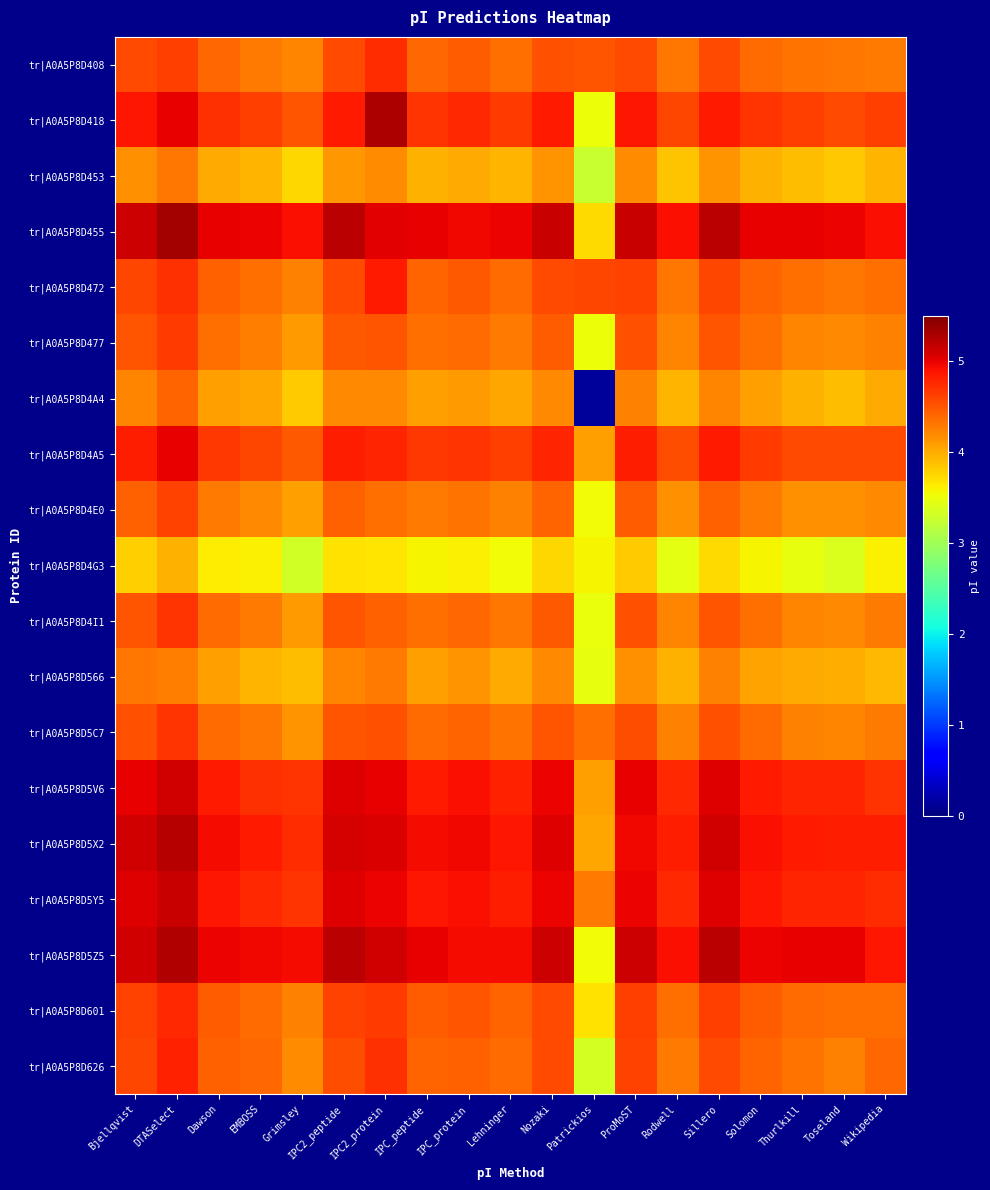

How many distinct data groups are displayed?

19